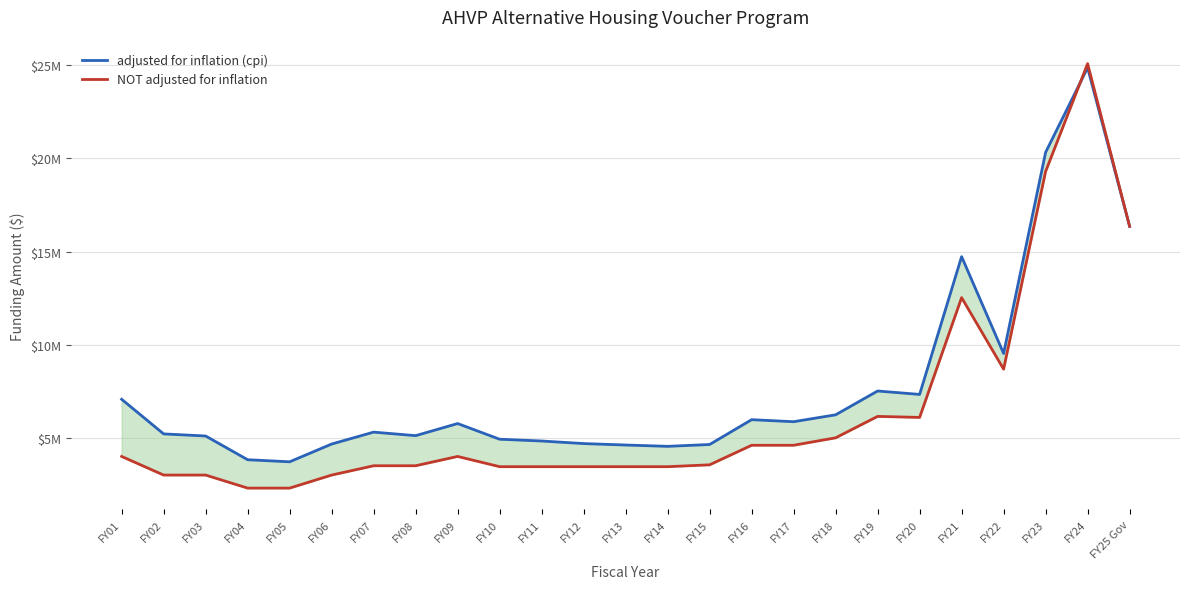

List the series in order of their overall mean, highest first.

adjusted for inflation (cpi), NOT adjusted for inflation